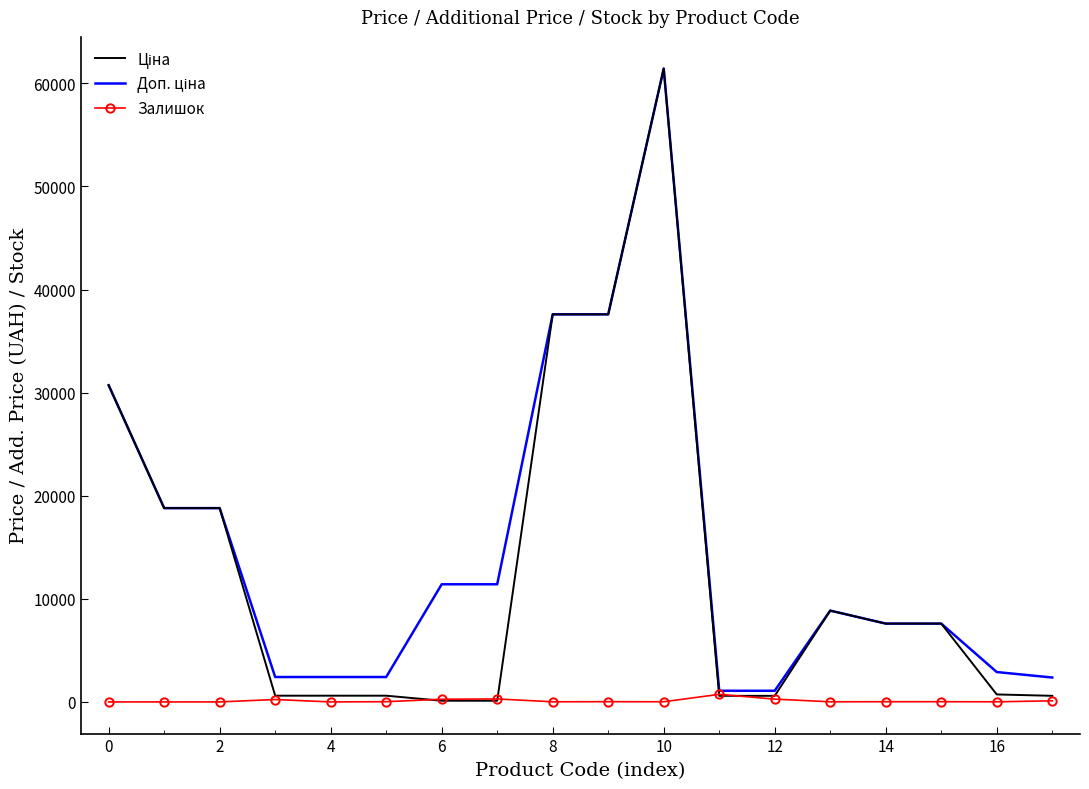

What is the greatest value displayed?

61434.3